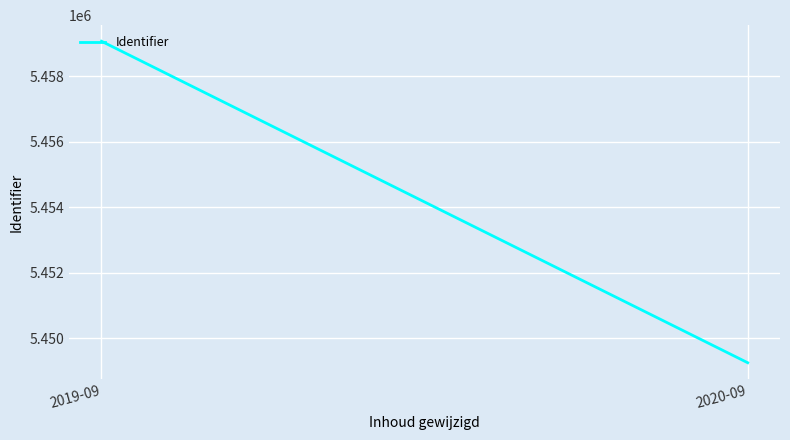

At which category does the chart reach its minimum across all series?

2020-09